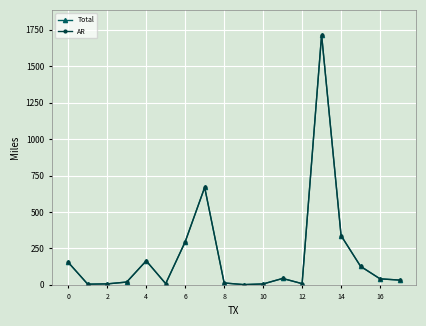

What is the label of the 7th point from the right?

11